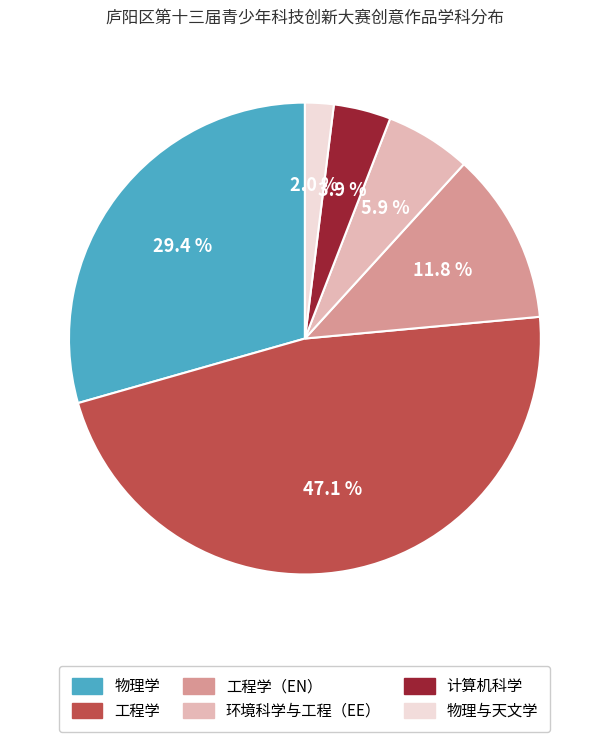

Does any single category account for the majority?

No